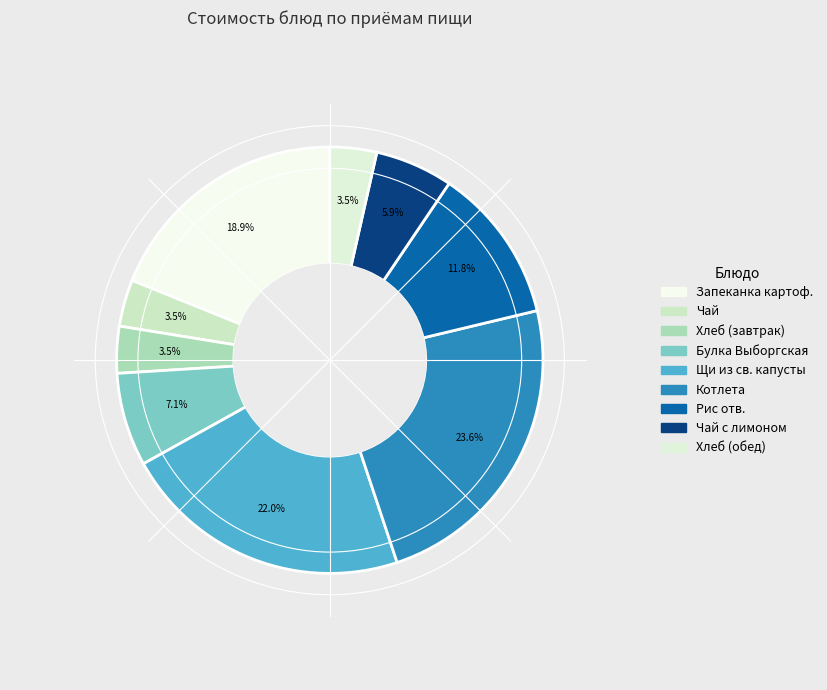

To the nearest percent, what is the difference between the largest and smallest slice percentages?

20%